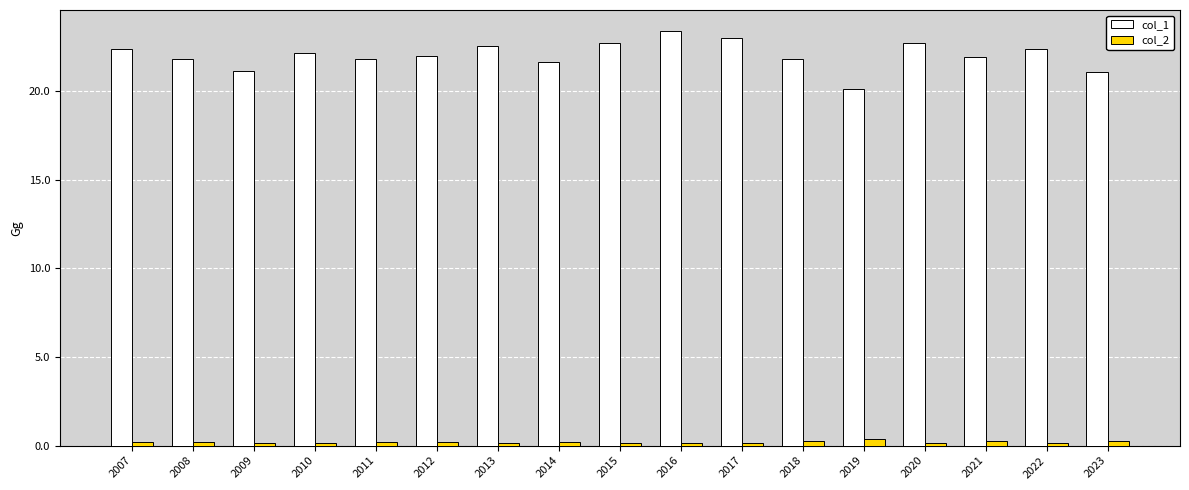

What is the difference between the maximum and second lowest values in the col_1 series?

2.3